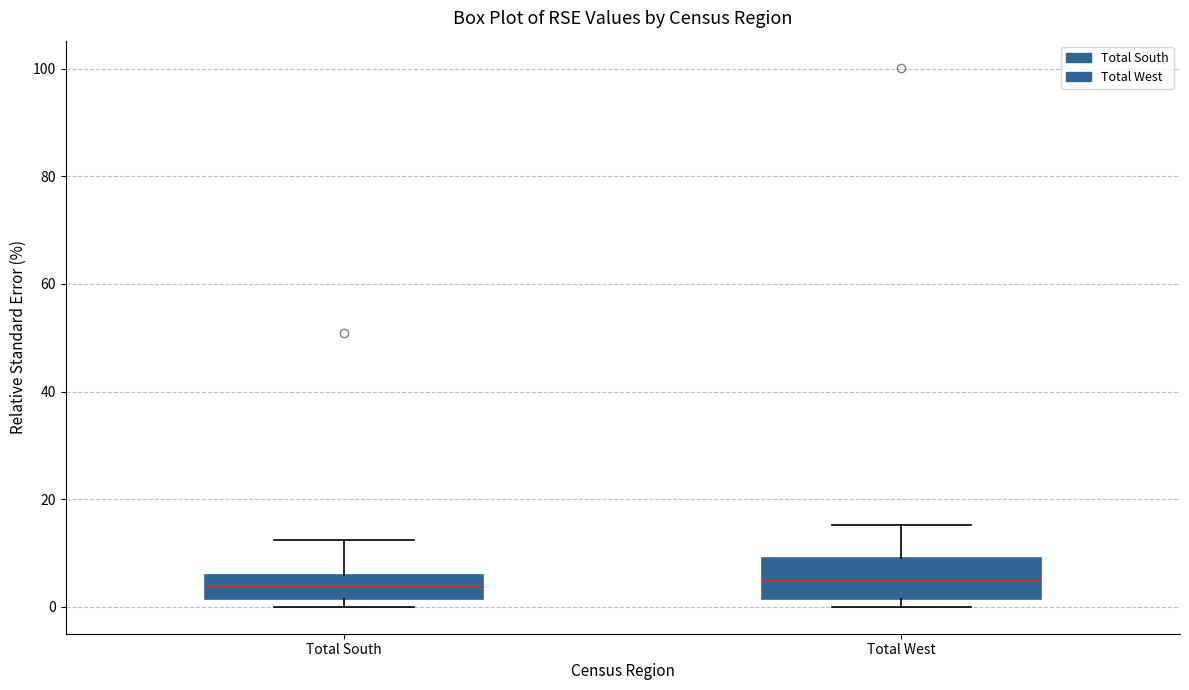

Reading left to right, transcribe this box plot: for each box, give where its median line is, the range the box spans, and where its two whiskers end, as read against the y-axis. The values are not printed on the chart, so give them approximately, as read against the axis.

Total South: median 4, box 2 to 6, whiskers 0 to 12
Total West: median 4, box 2 to 10, whiskers 0 to 16